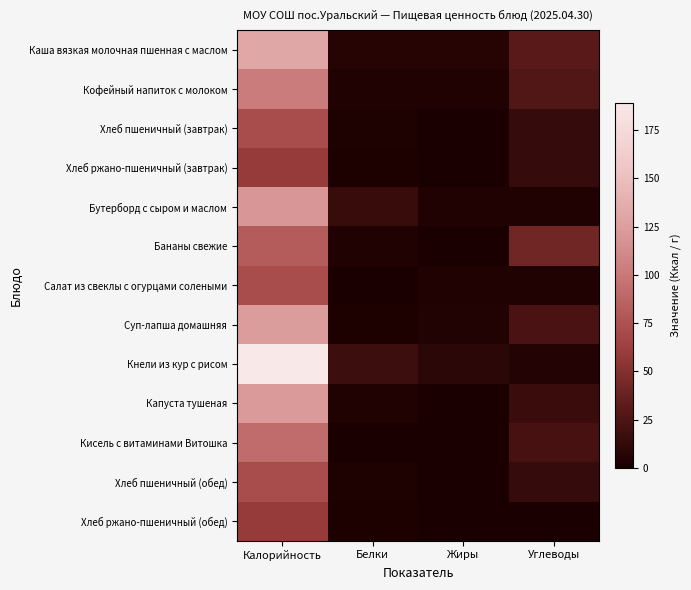

Rank the series at Калорийность from lowest to highest value.

Хлеб ржано-пшеничный (завтрак), Хлеб ржано-пшеничный (обед), Хлеб пшеничный (завтрак), Салат из свеклы с огурцами солеными, Хлеб пшеничный (обед), Бананы свежие, Кисель с витаминами Витошка, Кофейный напиток с молоком, Бутерборд с сыром и маслом, Капуста тушеная, Суп-лапша домашняя, Каша вязкая молочная пшенная с маслом, Кнели из кур с рисом